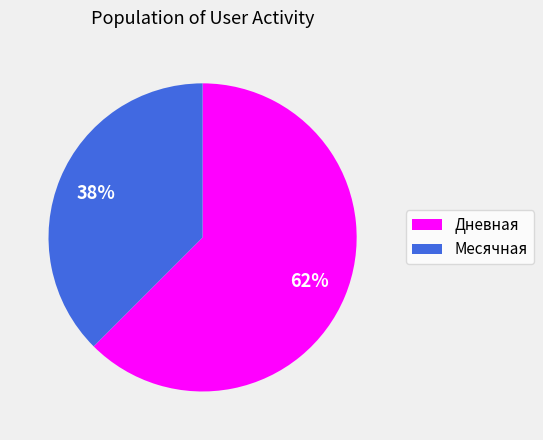

Is there a majority slice in this chart?

Yes